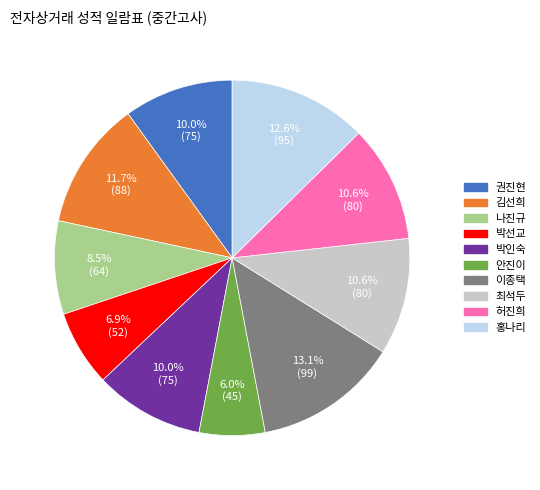

To the nearest percent, what percentage of the pie is 권진현?

10%